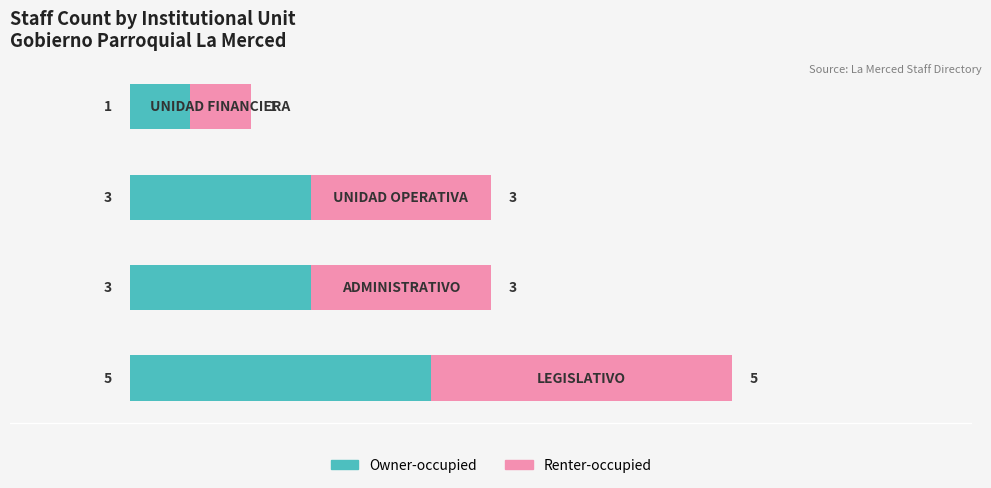

What are all the series names shown in the legend?

Owner-occupied, Renter-occupied